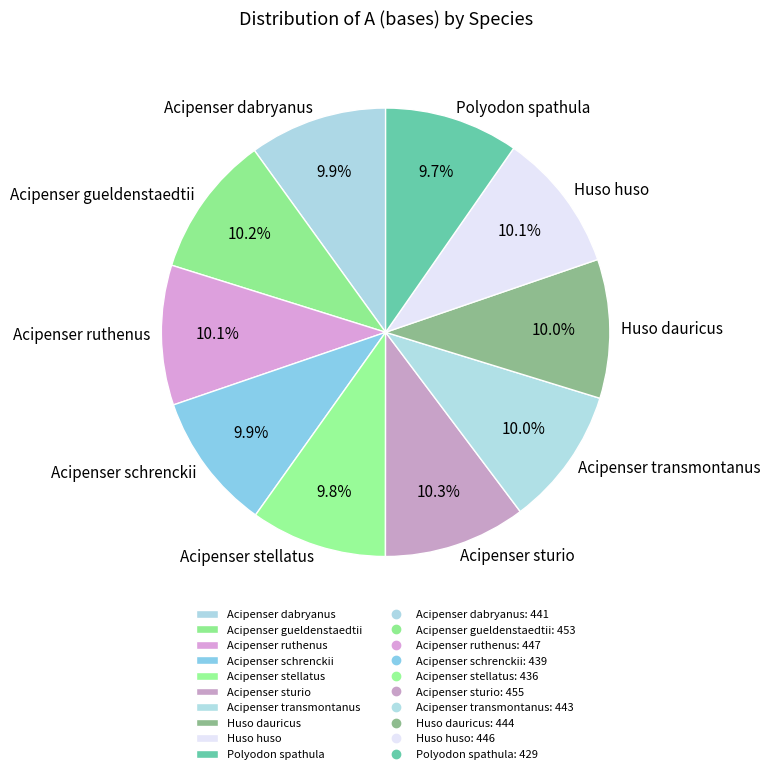

Is it true that Acipenser sturio is 10% of the pie?

True